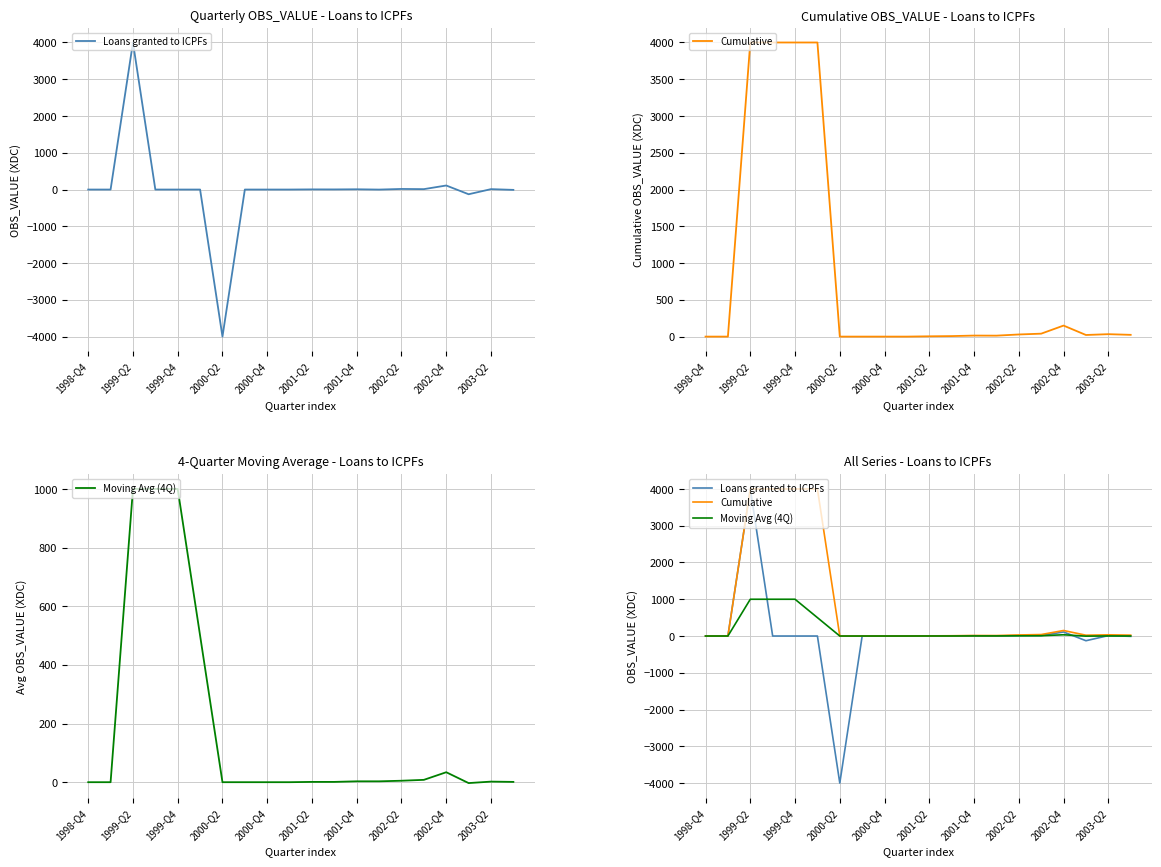

What is the sum of all Cumulative values?

16336